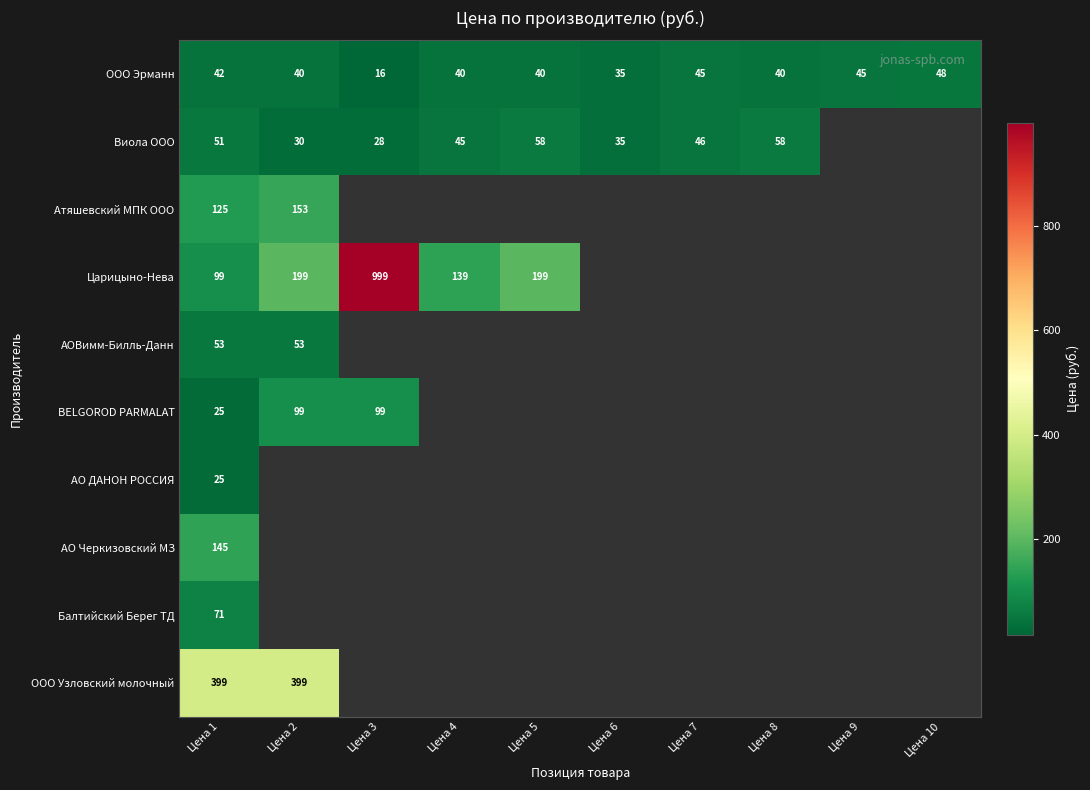

What is the lowest value of the ООО Эрманн series?

16